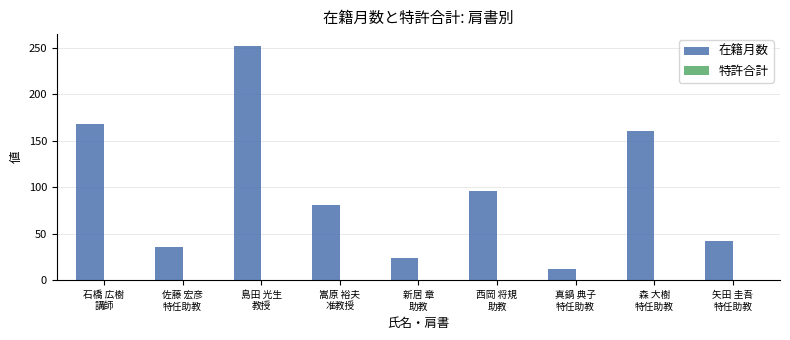

What is the value of the 1st bar from the left?

168